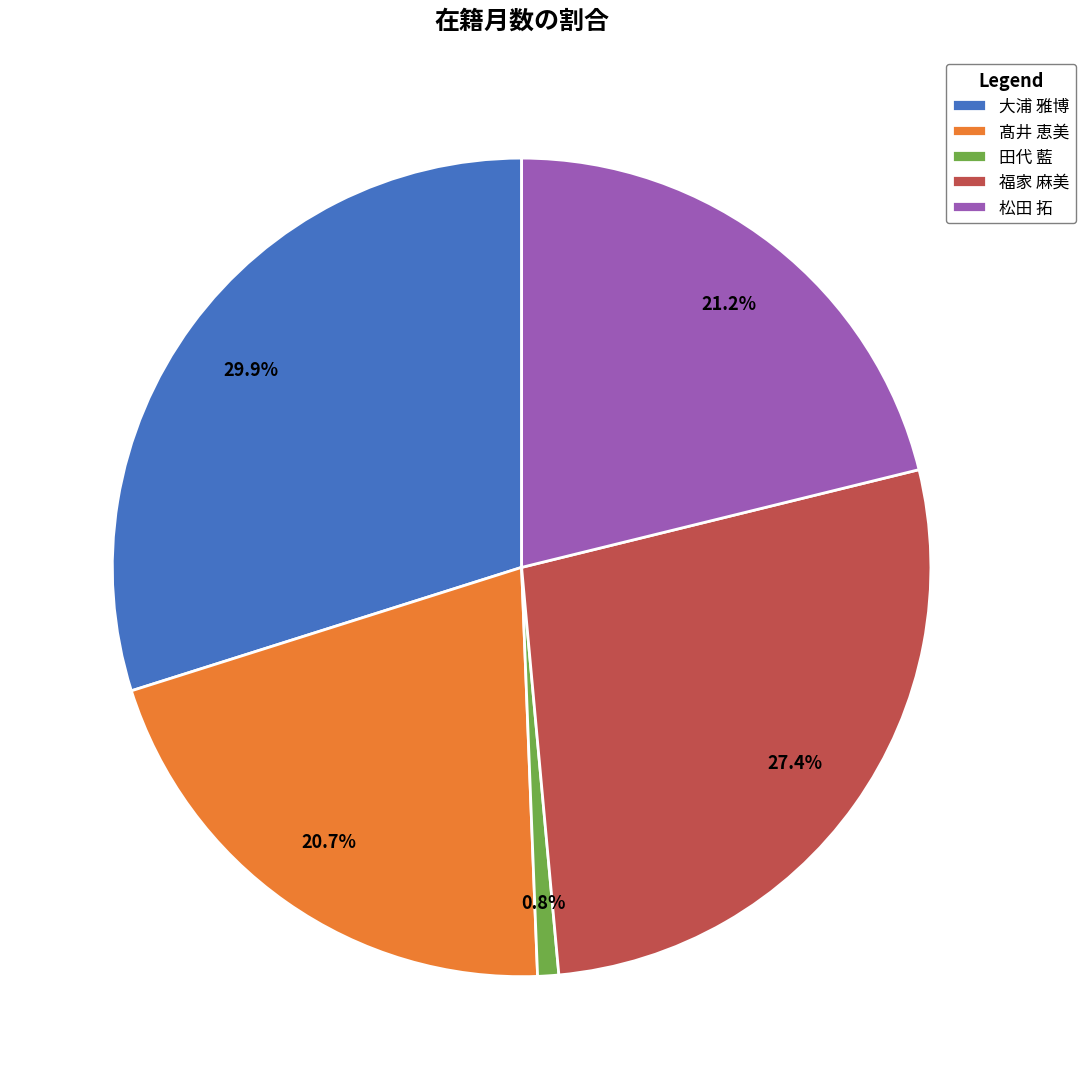

Between 福家 麻美 and 大浦 雅博, which is larger?

大浦 雅博